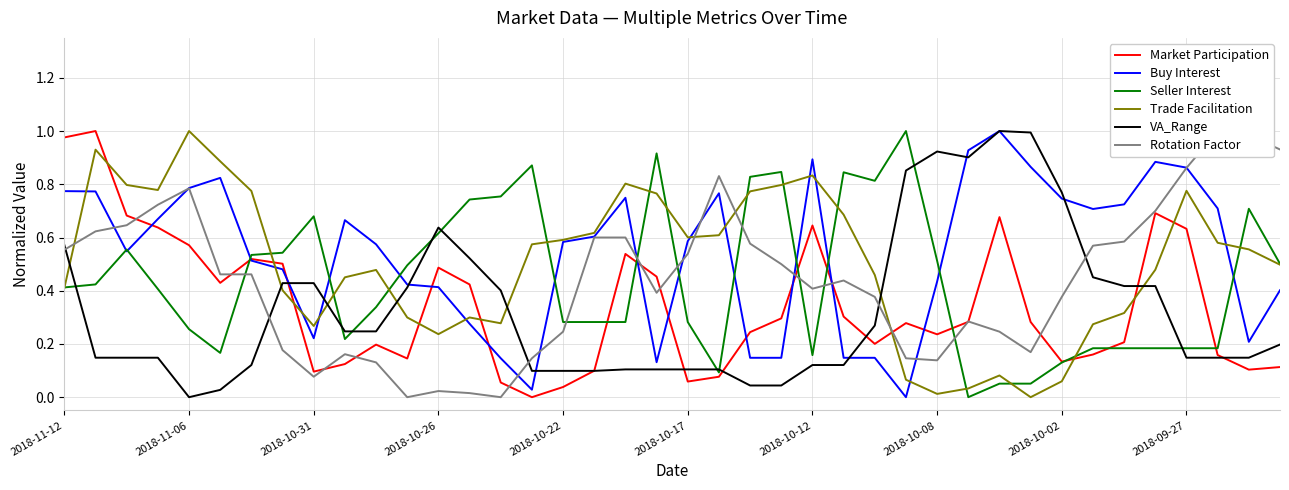

Which series ends up on top after the final intersection of Rotation Factor and Market Participation?

Rotation Factor